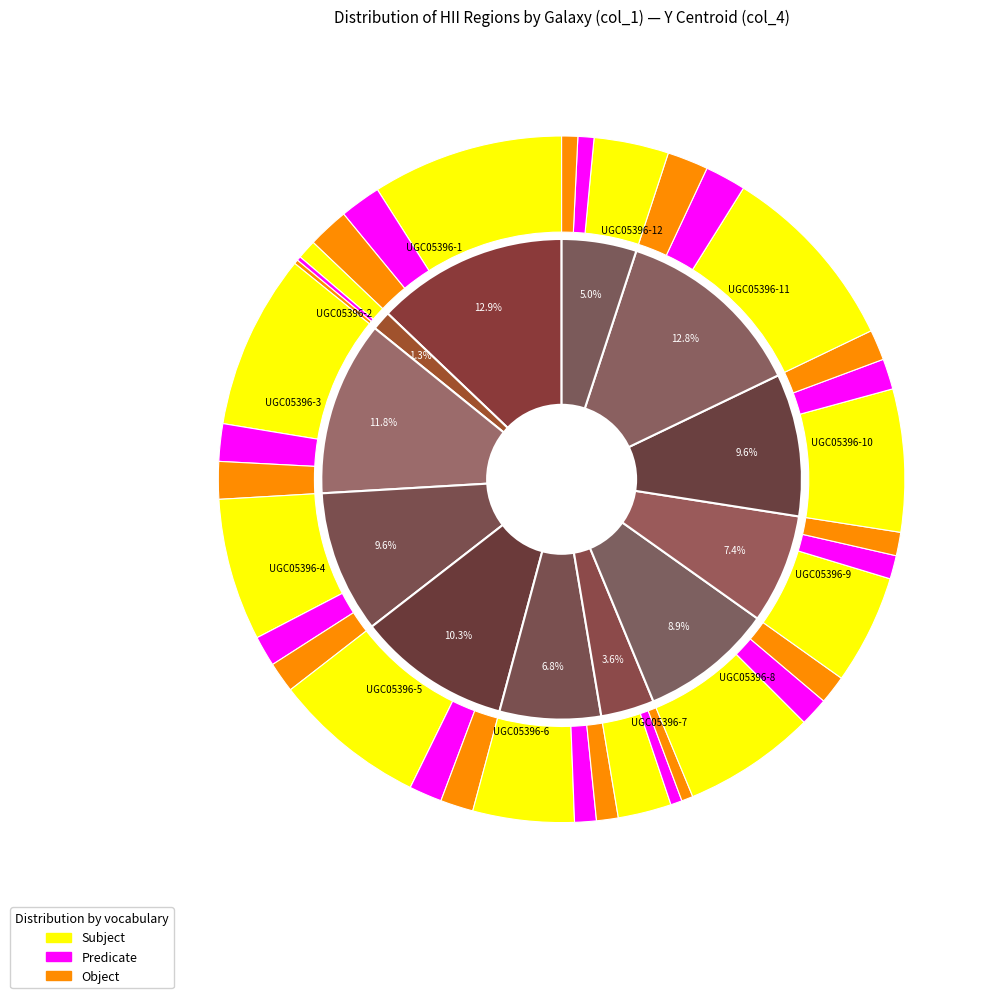

What is the smallest slice in the pie chart?

UGC05396-2